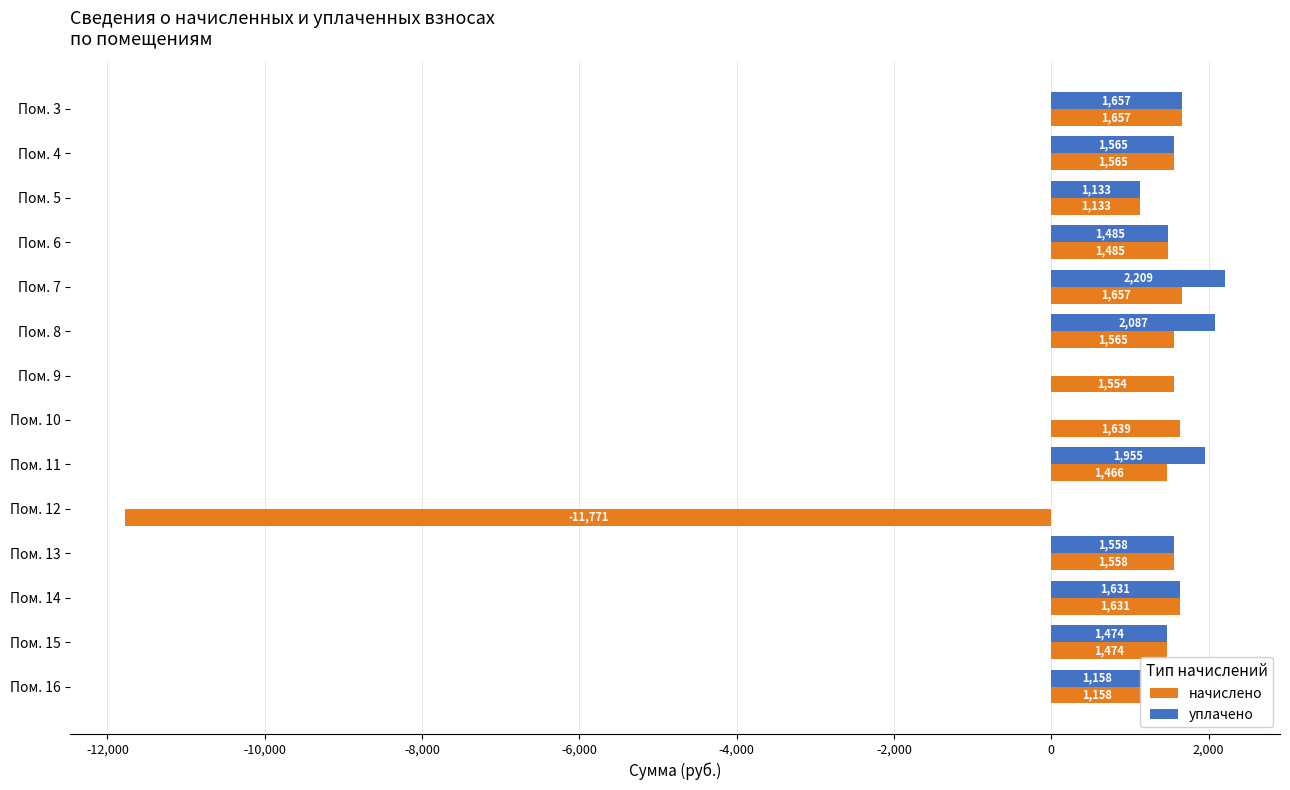

The уплачено series shows 1930.5 at Пом. 16. True or false?

False